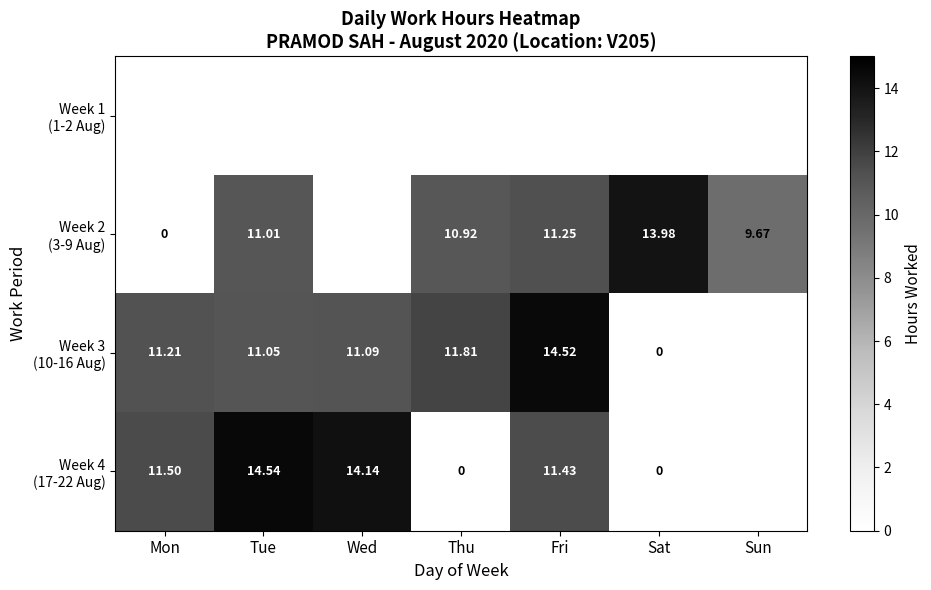

At Sat, list the series in order from smallest to largest.

Week 1 (1-2 Aug), Week 3 (10-16 Aug), Week 4 (17-22 Aug), Week 2 (3-9 Aug)